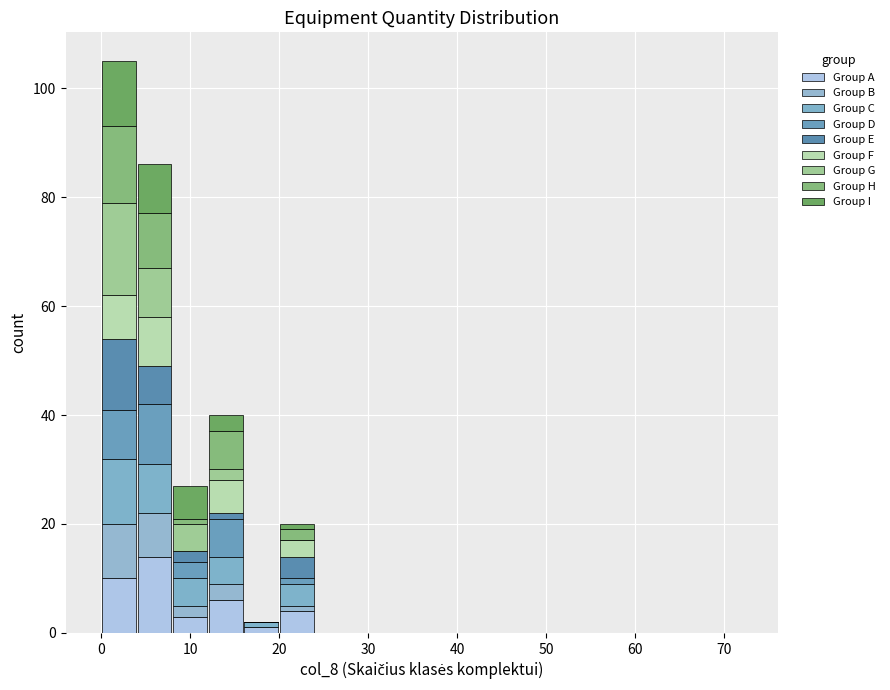

What is the total height of the stacked bar covering 0 to 4 on the x-axis? The values are not printed on the chart, so give them approximately, as read against the axis.

106